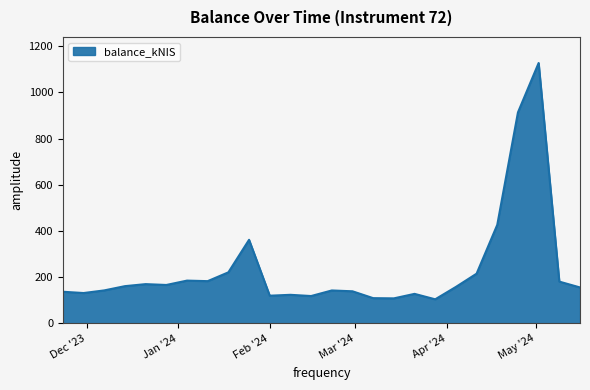

What is the smallest value displayed?

104.7